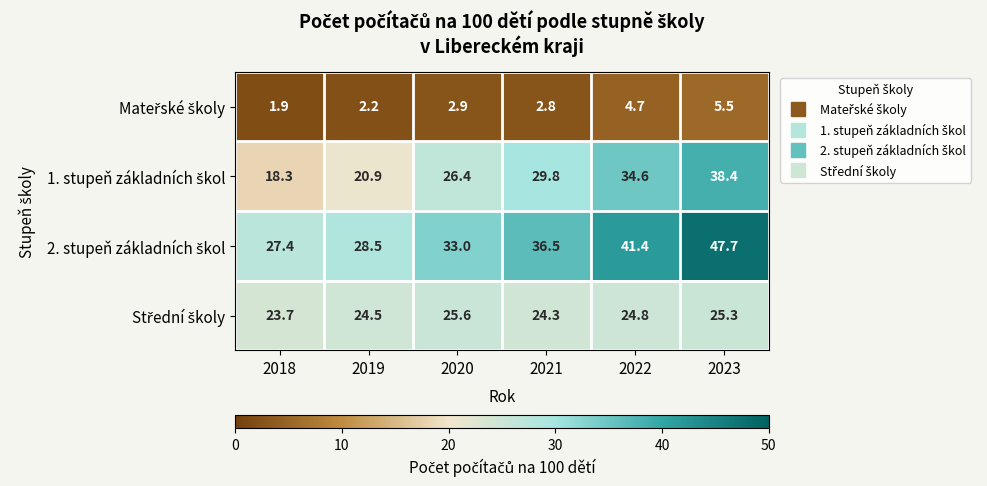

At which category does the chart reach its peak across all series?

2023